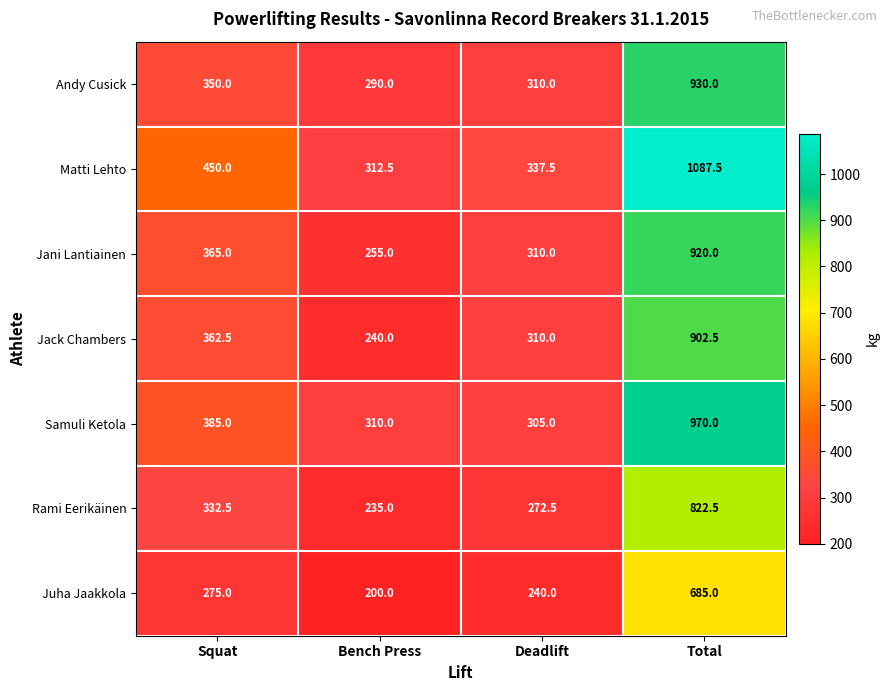

What is the approximate value of Jani Lantiainen at Total?

920.0